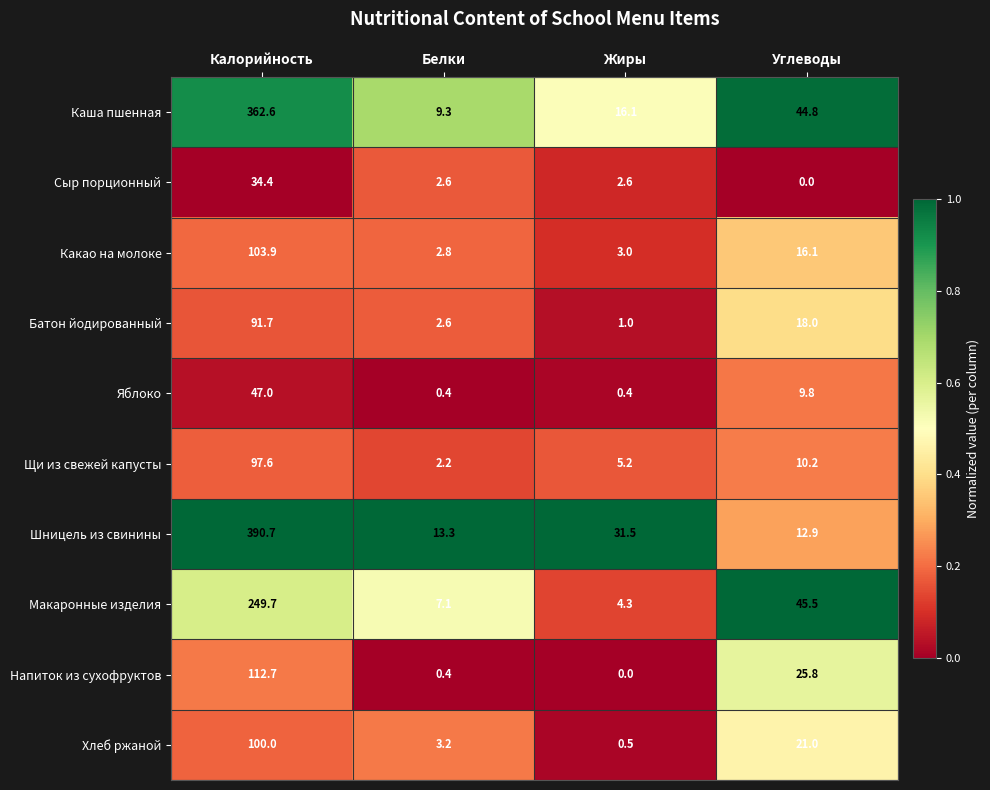

How many data points does each series have?

4